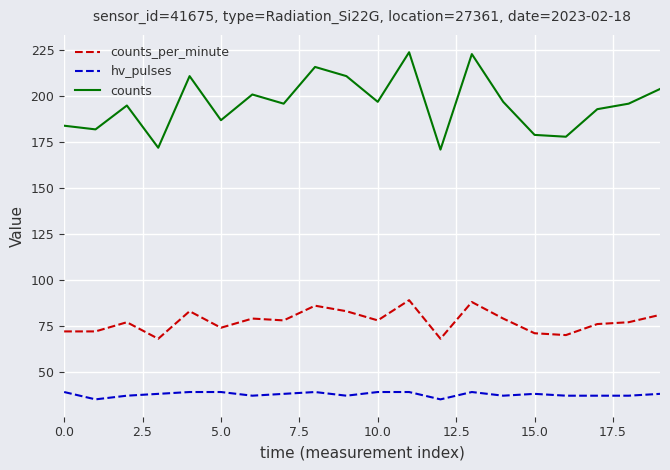

Which series has the widest spread of values?

counts